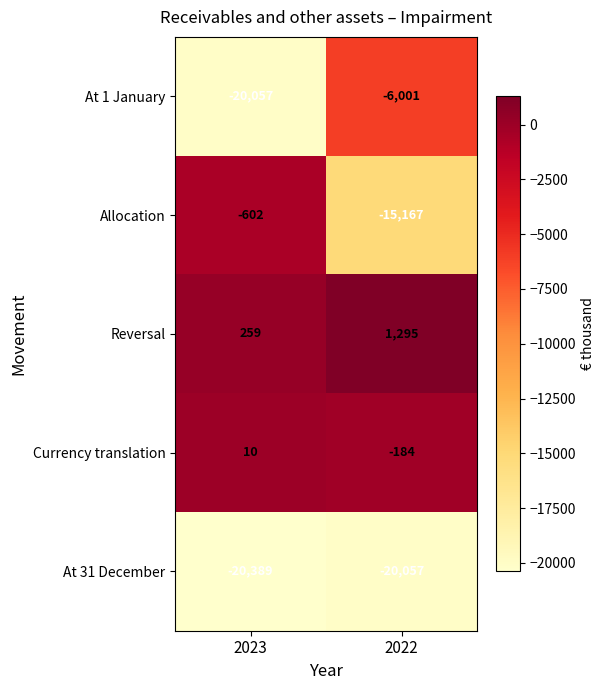

What is the difference between the highest and lowest values at 2023?

20648